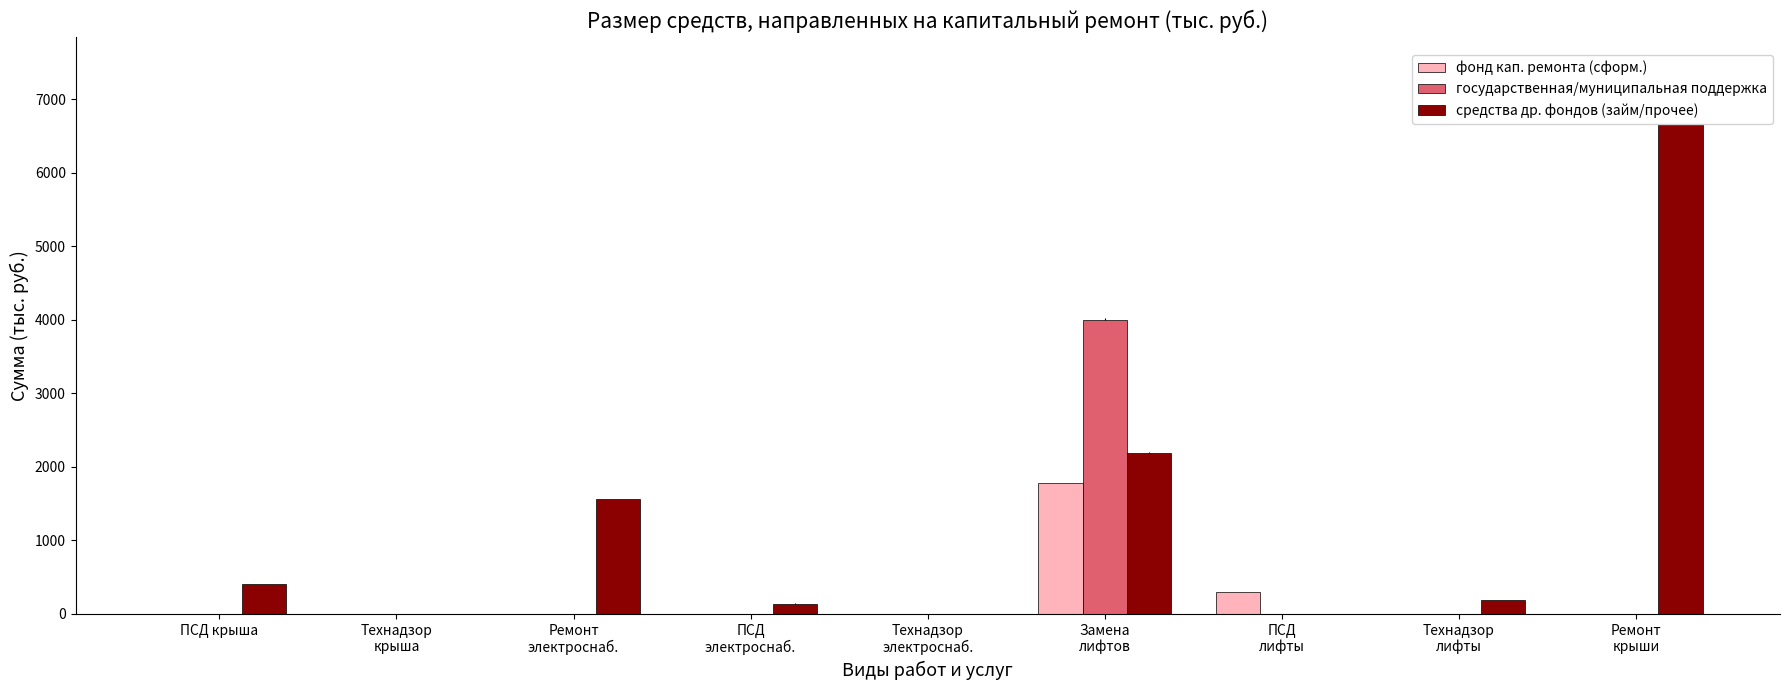

The value of государственная/муниципальная поддержка at Ремонт
электроснаб. is 0.0. True or false?

True